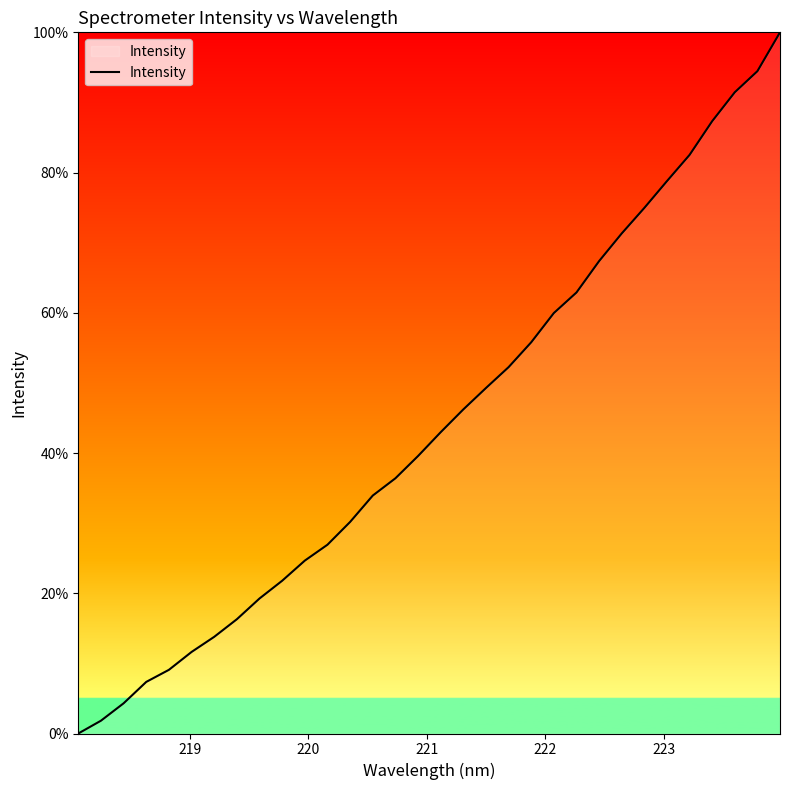

What is the greatest value displayed?

100.0